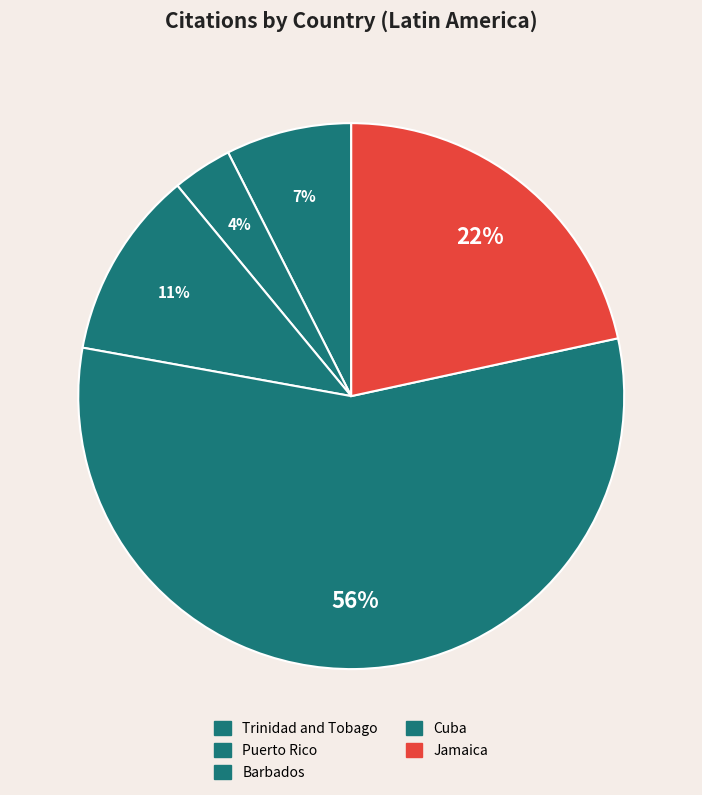

Is it true that Puerto Rico is 4% of the pie?

True